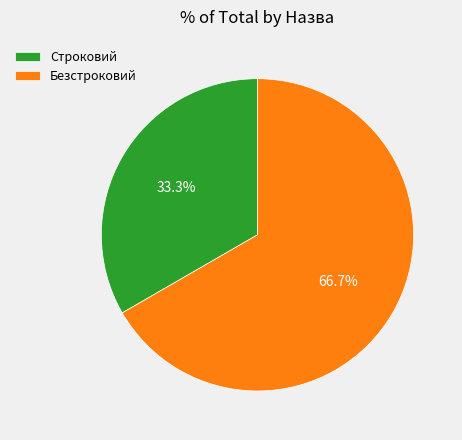

How many slices are in this pie chart?

2